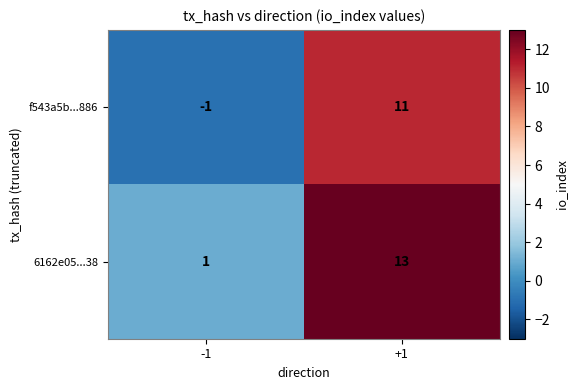

What is the difference between the maximum and minimum values in the f543a5b...886 series?

12